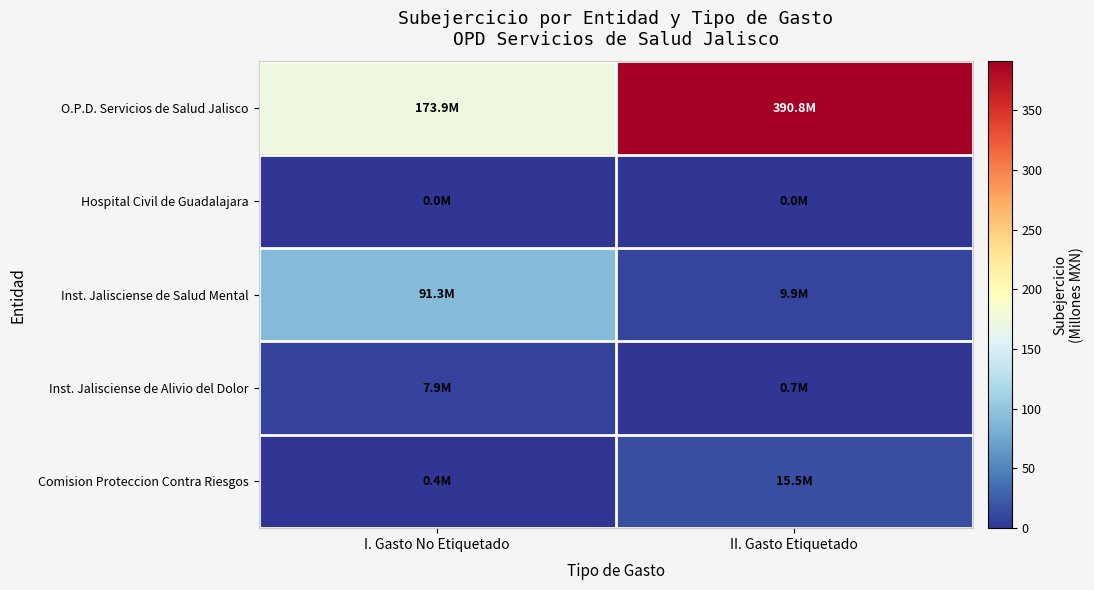

Which series has the largest range (max minus min)?

O.P.D. Servicios de Salud Jalisco